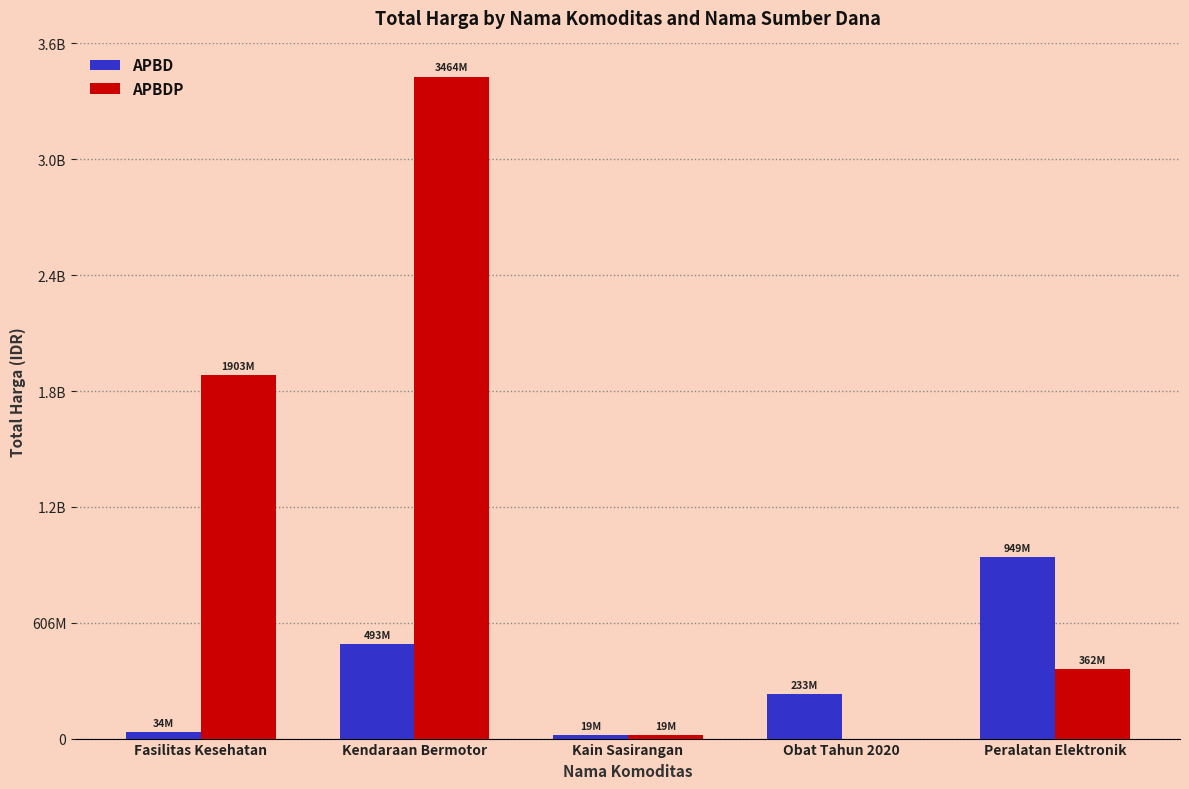

At which label does APBD reach its minimum?

Kain Sasirangan